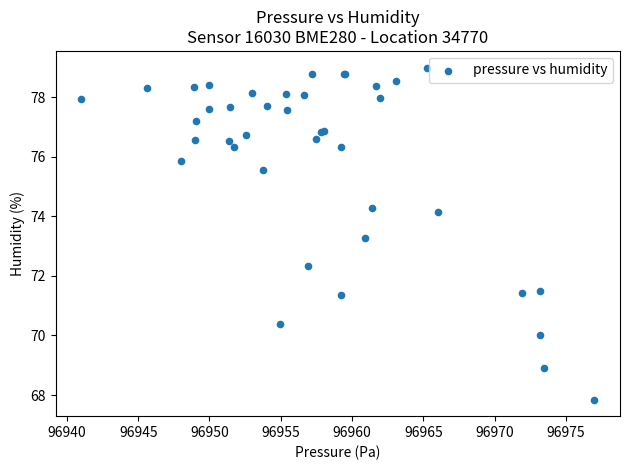

What Y value in the scatter plot is closest to 73?

73.3